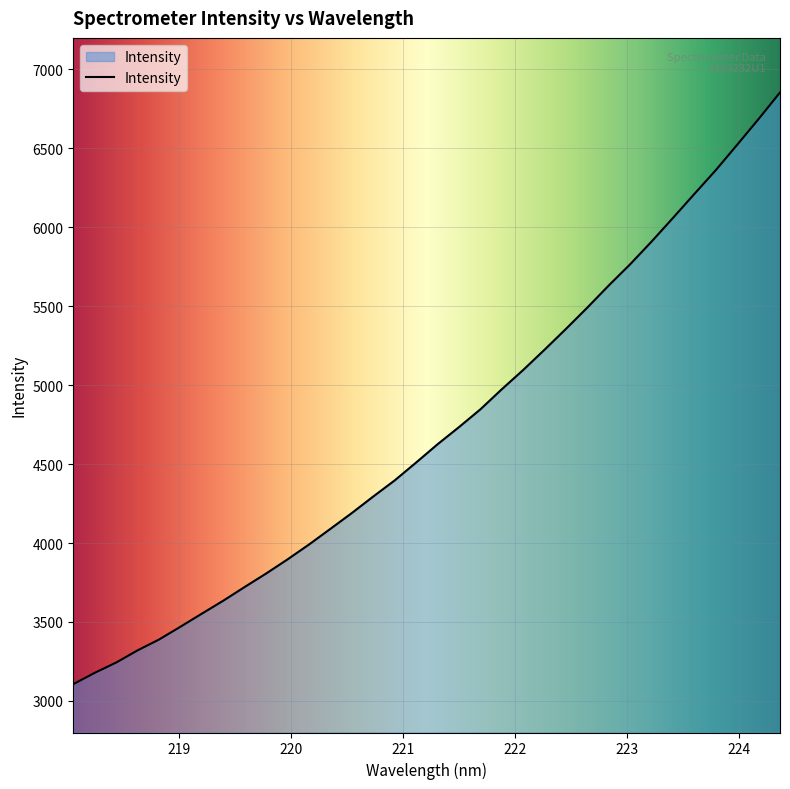

What is the difference between the second highest and minimum values?

3580.2